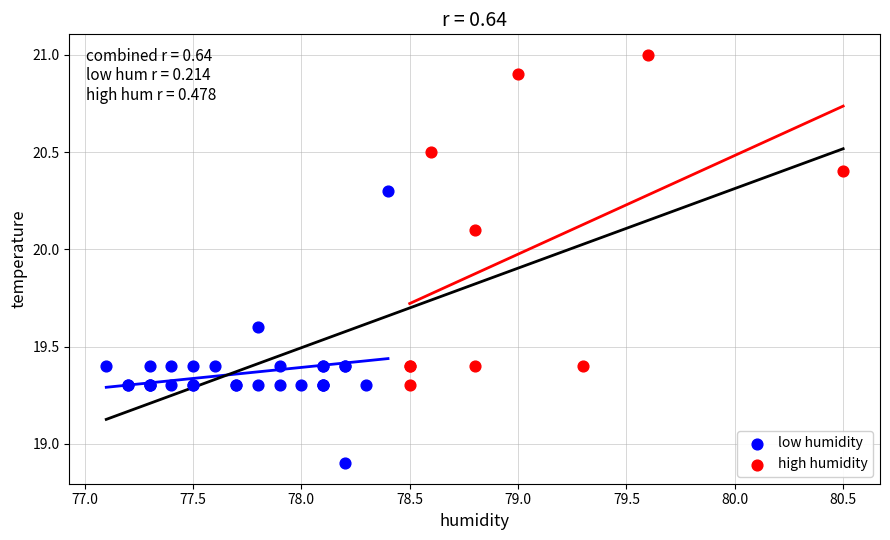

Which series has the largest Y range (max minus min)?

high humidity